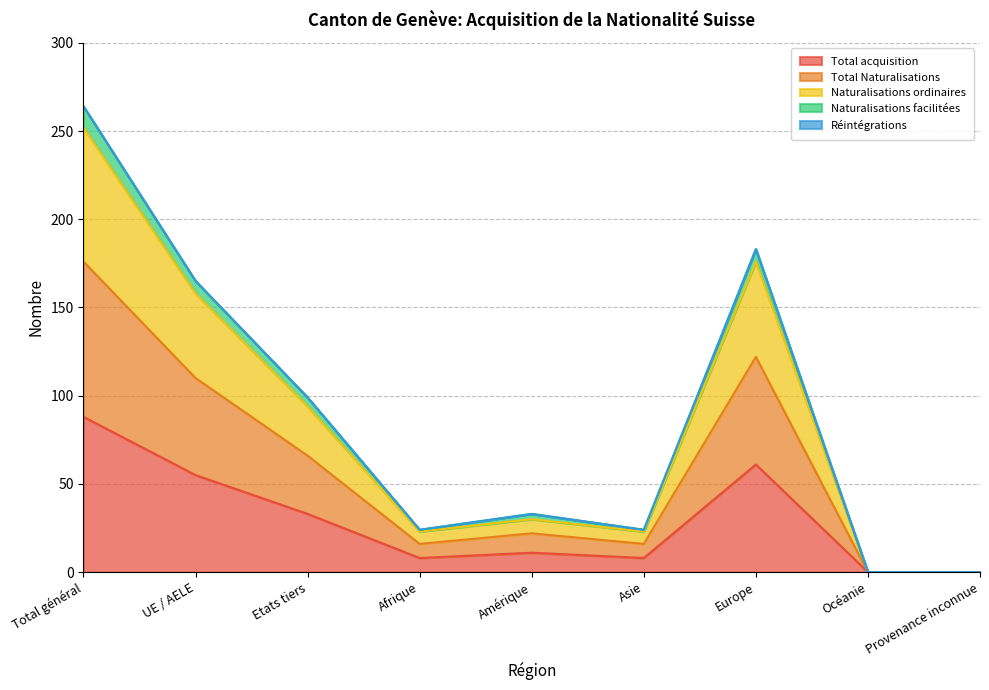

True or false: Total Naturalisations has more than 0 points higher than both neighbors.

True